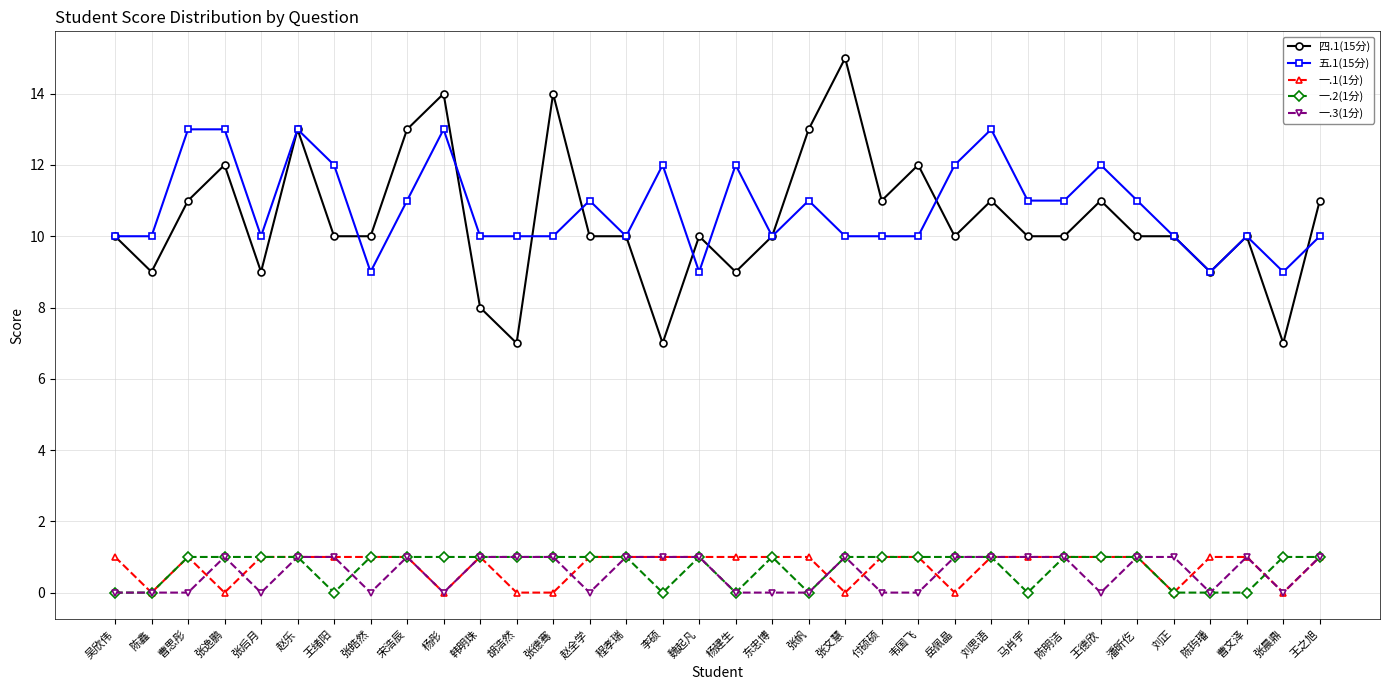

What is the label of the 24th point from the right?

韩明珠